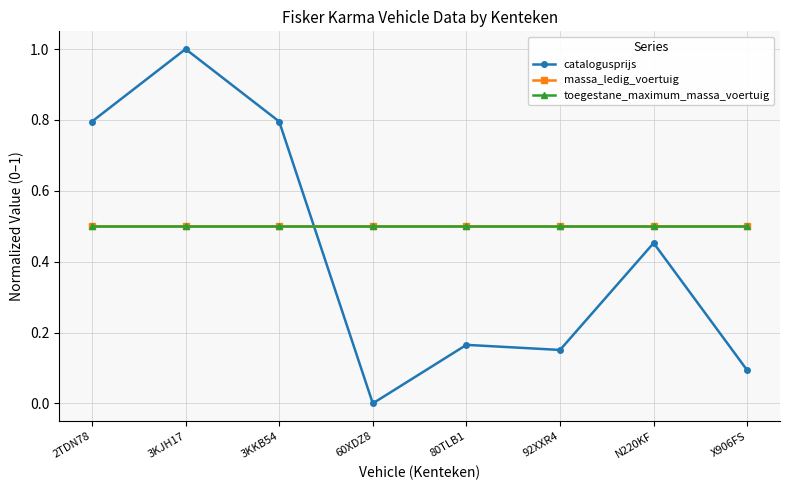

Does the chart have visible grid lines?

Yes